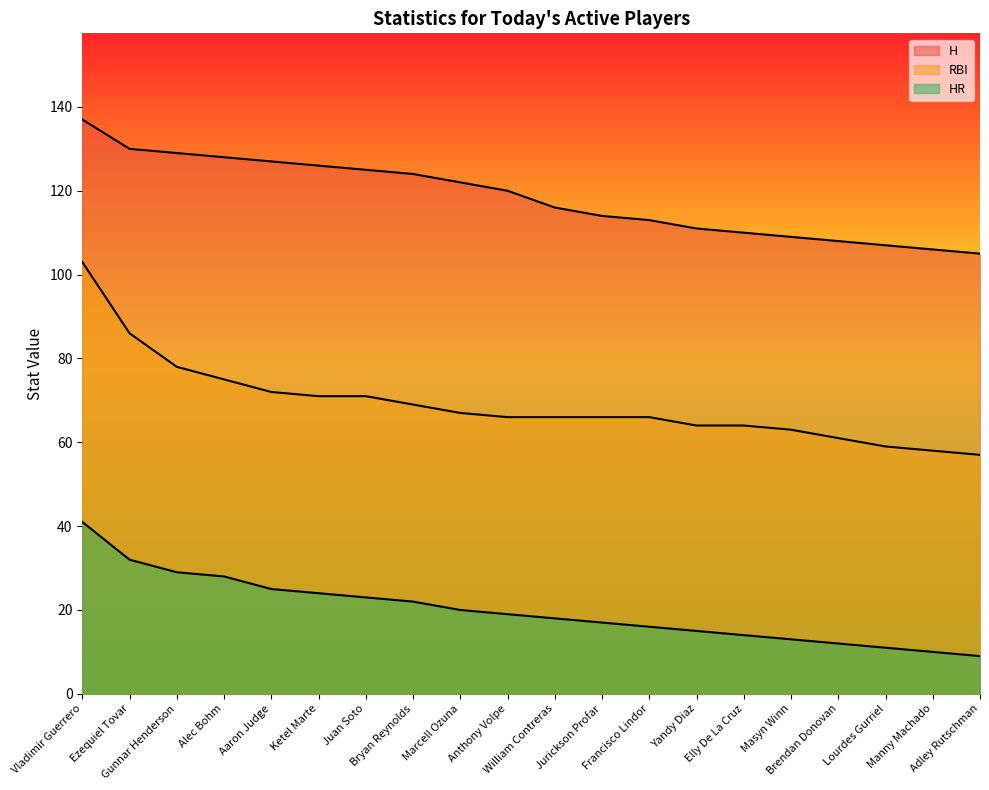

Reading left to right, what are all the values shown in this chart?

H: Vladimir Guerrero=137	Ezequiel Tovar=130	Gunnar Henderson=129	Alec Bohm=128	Aaron Judge=127	Ketel Marte=126	Juan Soto=125	Bryan Reynolds=124	Marcell Ozuna=122	Anthony Volpe=120	William Contreras=116	Jurickson Profar=114	Francisco Lindor=113	Yandy Diaz=111	Elly De La Cruz=110	Masyn Winn=109	Brendan Donovan=108	Lourdes Gurriel=107	Manny Machado=106	Adley Rutschman=105
HR: Vladimir Guerrero=41	Ezequiel Tovar=32	Gunnar Henderson=29	Alec Bohm=28	Aaron Judge=25	Ketel Marte=24	Juan Soto=23	Bryan Reynolds=22	Marcell Ozuna=20	Anthony Volpe=19	William Contreras=18	Jurickson Profar=17	Francisco Lindor=16	Yandy Diaz=15	Elly De La Cruz=14	Masyn Winn=13	Brendan Donovan=12	Lourdes Gurriel=11	Manny Machado=10	Adley Rutschman=9
RBI: Vladimir Guerrero=103	Ezequiel Tovar=86	Gunnar Henderson=78	Alec Bohm=75	Aaron Judge=72	Ketel Marte=71	Juan Soto=71	Bryan Reynolds=69	Marcell Ozuna=67	Anthony Volpe=66	William Contreras=66	Jurickson Profar=66	Francisco Lindor=66	Yandy Diaz=64	Elly De La Cruz=64	Masyn Winn=63	Brendan Donovan=61	Lourdes Gurriel=59	Manny Machado=58	Adley Rutschman=57